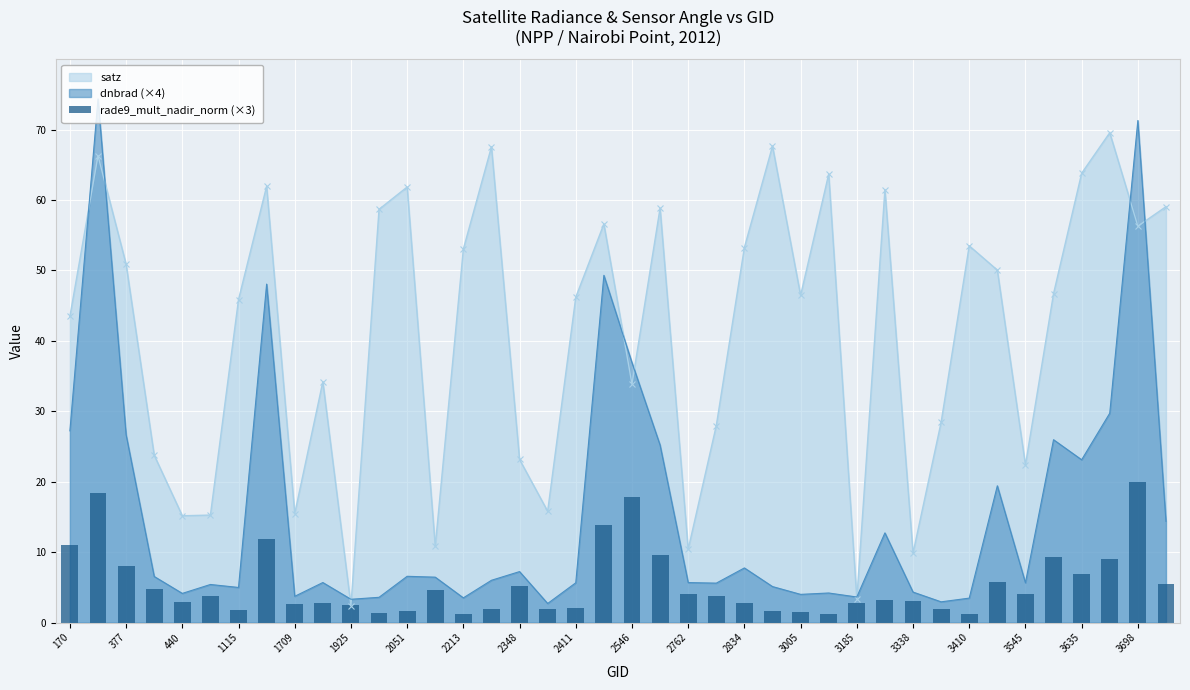

What is the sum of all satz values?

1655.2